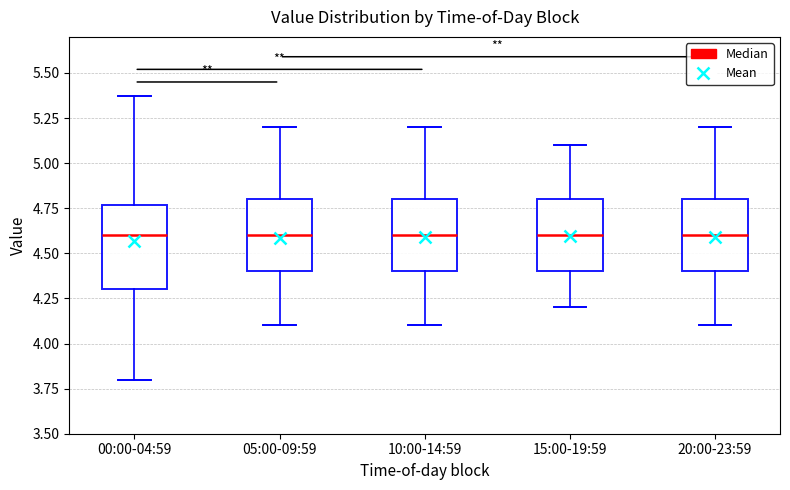

Which box is the tallest, from its lower edge to its upper edge?

00:00-04:59